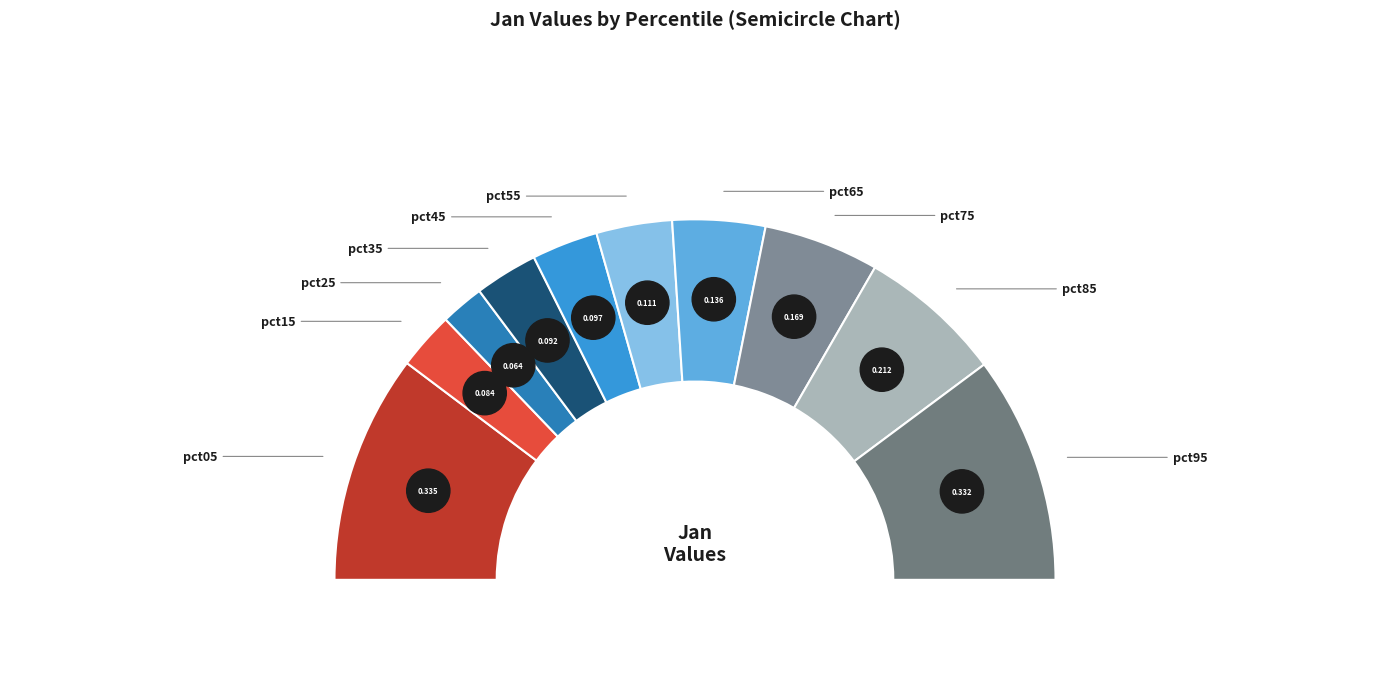

Is it true that pct25 is 14% of the pie?

False